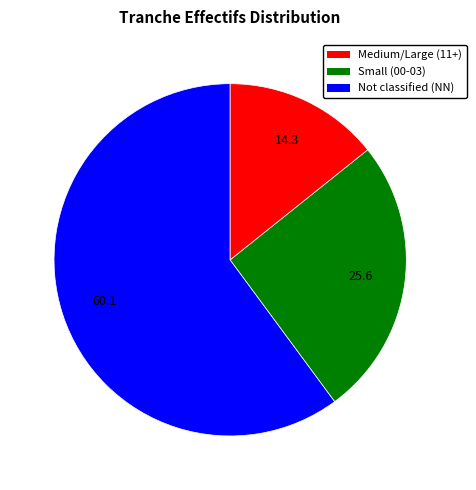

Is there a majority slice in this chart?

Yes